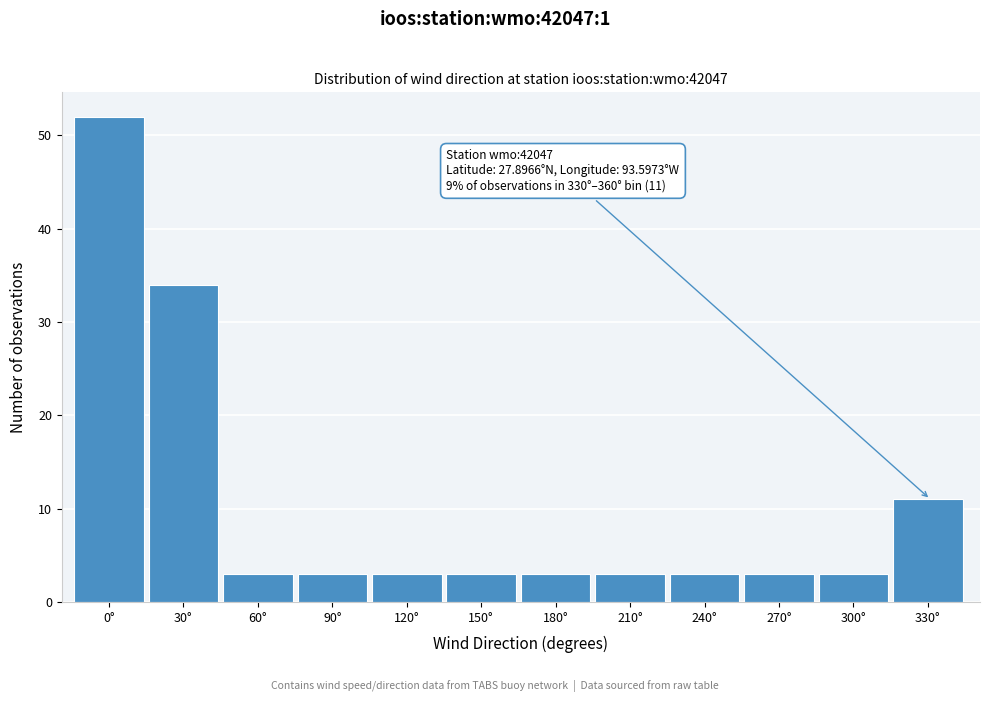

Reading right to left, what are all the values shown in this chart?

330°=11	300°=3	270°=3	240°=3	210°=3	180°=3	150°=3	120°=3	90°=3	60°=3	30°=34	0°=52